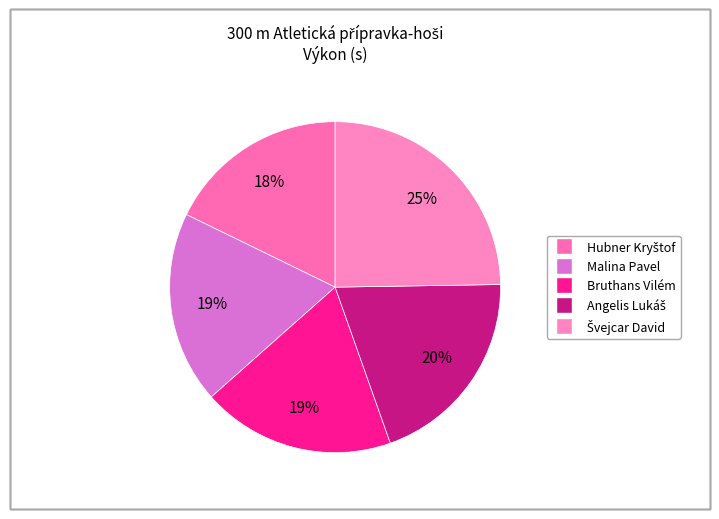

True or false: Hubner Kryštof accounts for 18% of the total.

True